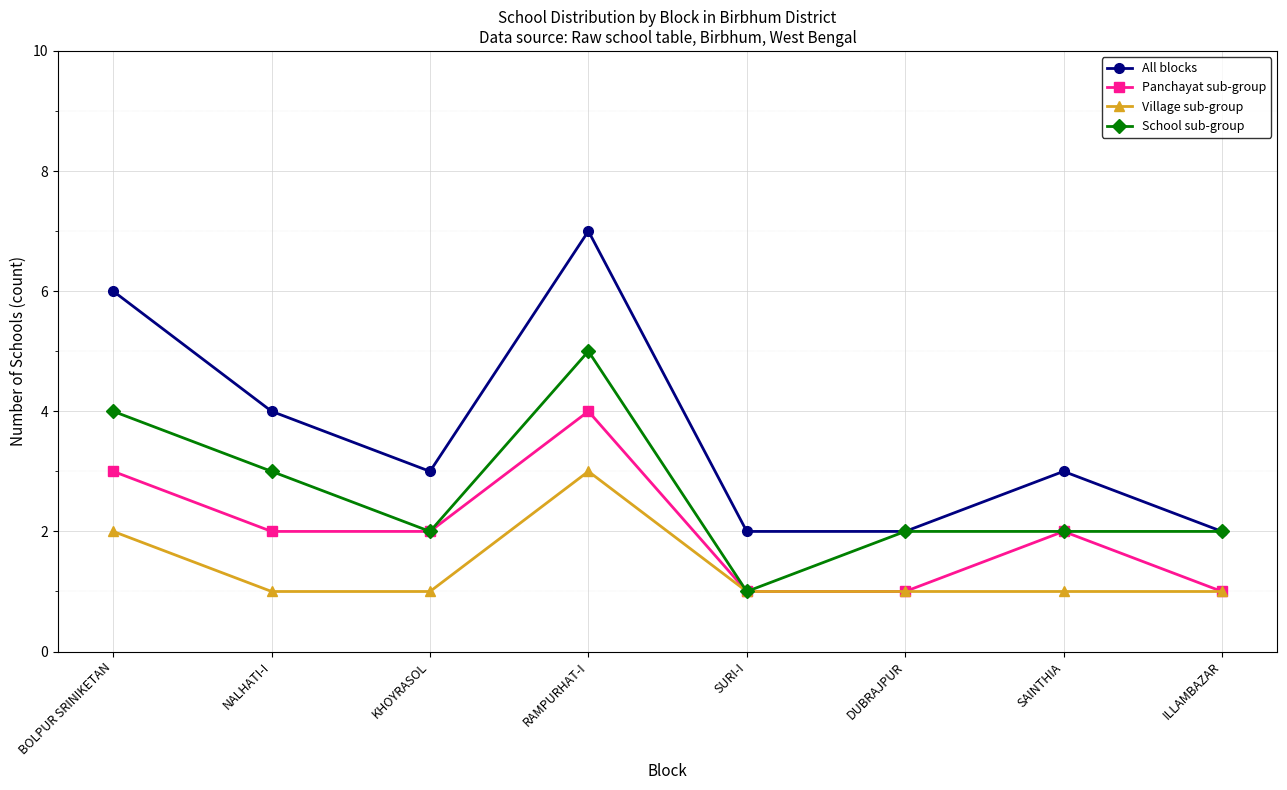

What is the total value across all series at KHOYRASOL?

8